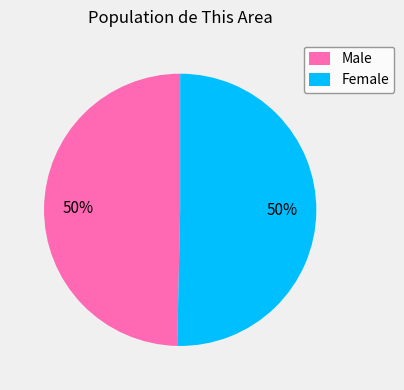

Approximately how many times larger is the value at Male compared to Female?

1.0